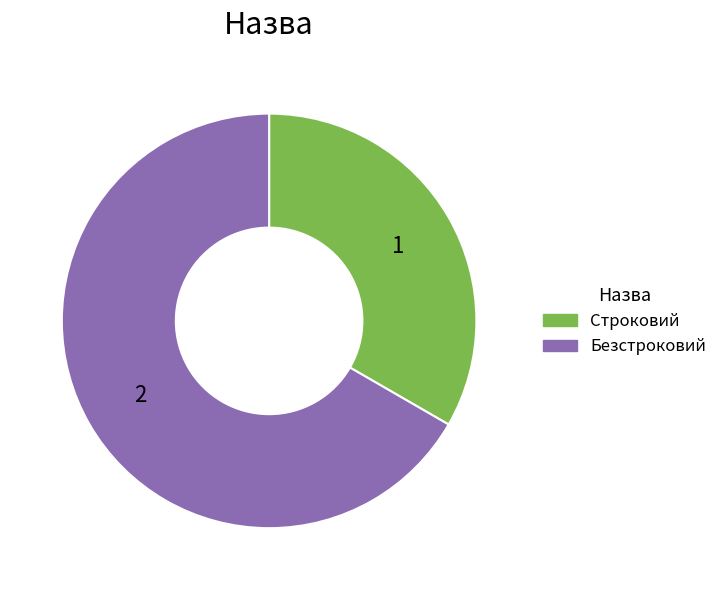

Rank the categories by value from lowest to highest.

Строковий, Безстроковий